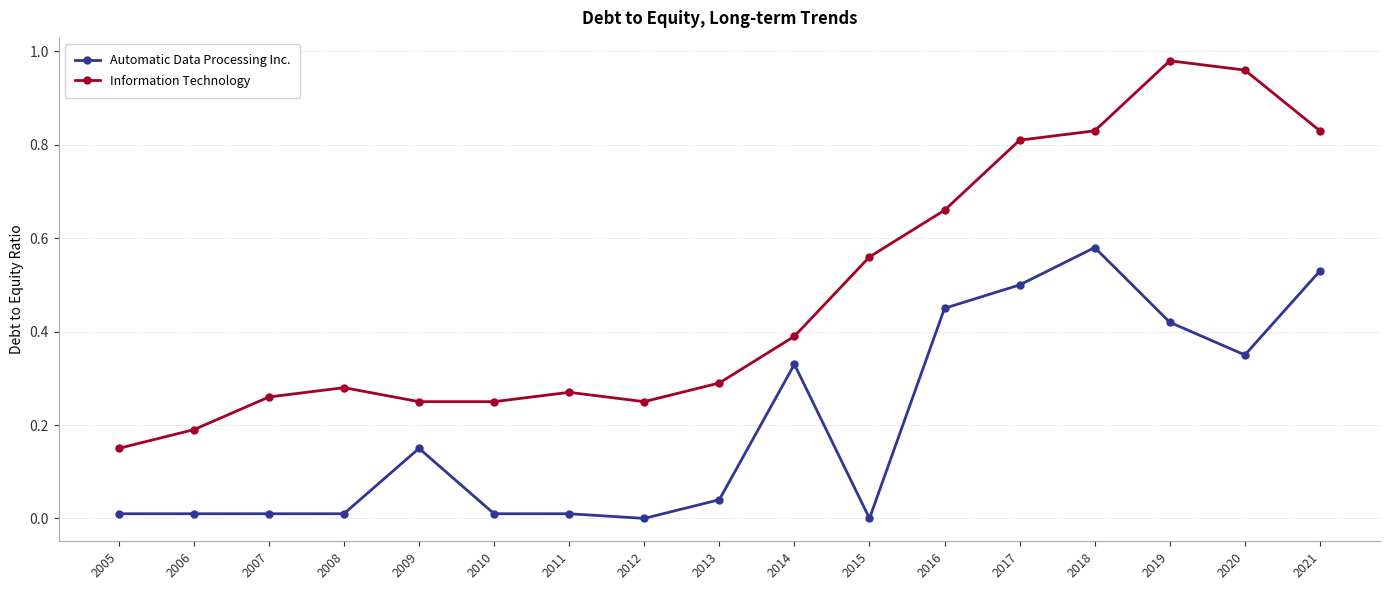

True or false: Information Technology and Automatic Data Processing Inc. intersect in this chart.

False